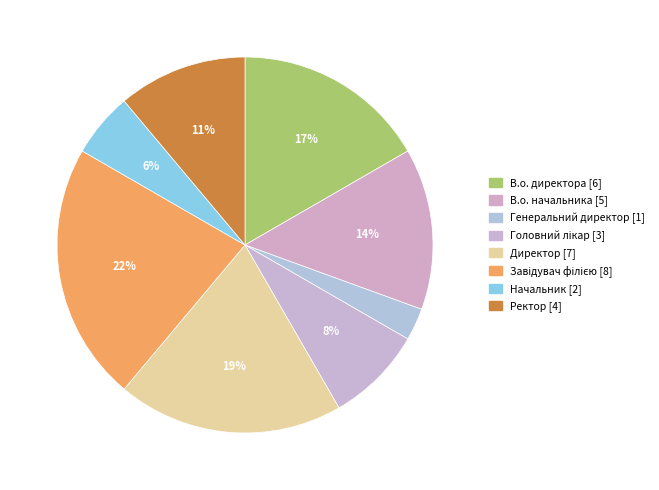

The Генеральний директор slice represents 3% of the pie. True or false?

True